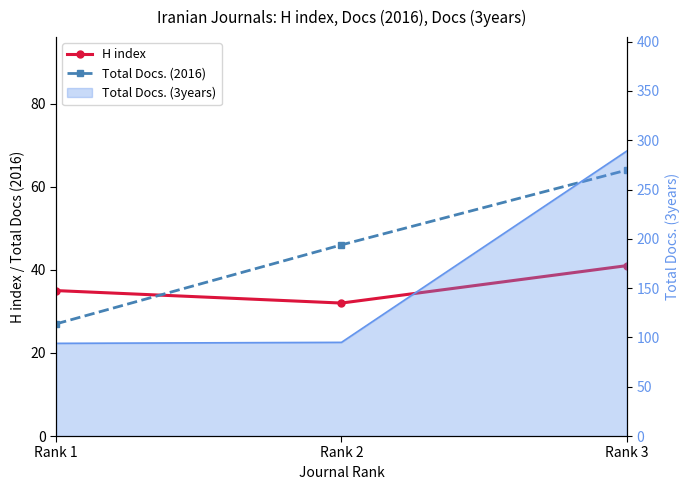

Where does the Total Docs. (2016) series first go above 46?

Rank 3